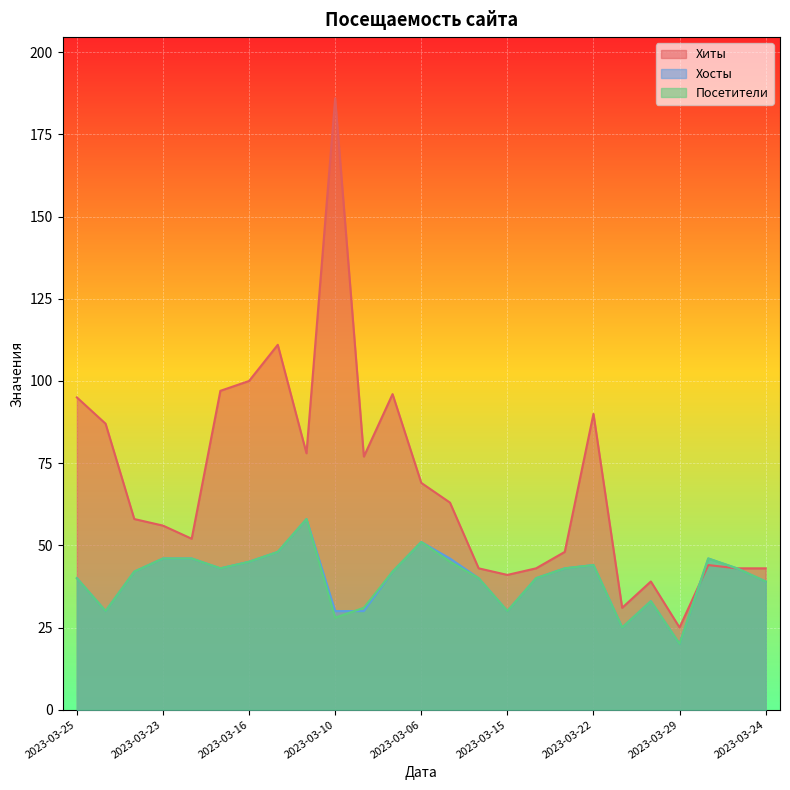

Rank the categories by Посетители value from highest to lowest.

2023-03-12, 2023-03-06, 2023-03-13, 2023-03-23, 2023-03-20, 2023-03-05, 2023-03-16, 2023-03-17, 2023-03-22, 2023-03-19, 2023-03-21, 2023-03-04, 2023-03-26, 2023-03-07, 2023-03-25, 2023-03-14, 2023-03-08, 2023-03-24, 2023-03-27, 2023-03-09, 2023-03-28, 2023-03-15, 2023-03-10, 2023-03-18, 2023-03-29